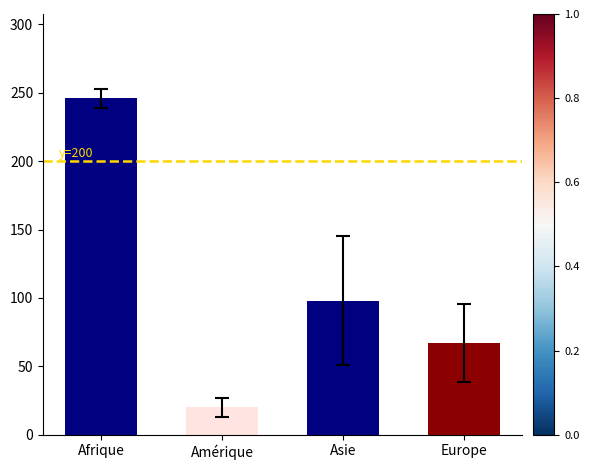

What is the change in value from Afrique to Asie?

-148